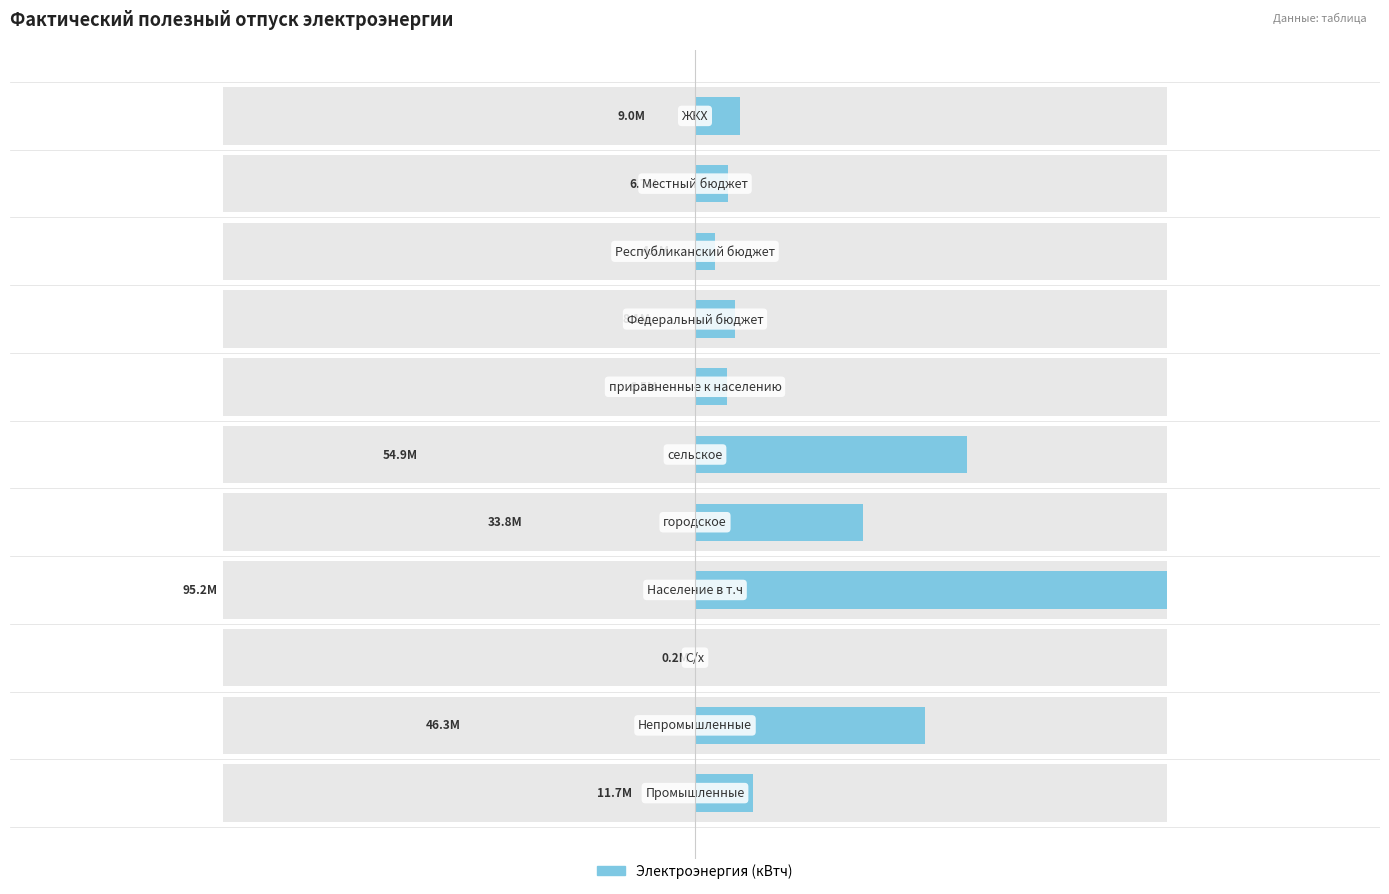

What is the value of the 9th bar from the left?

4050752.0